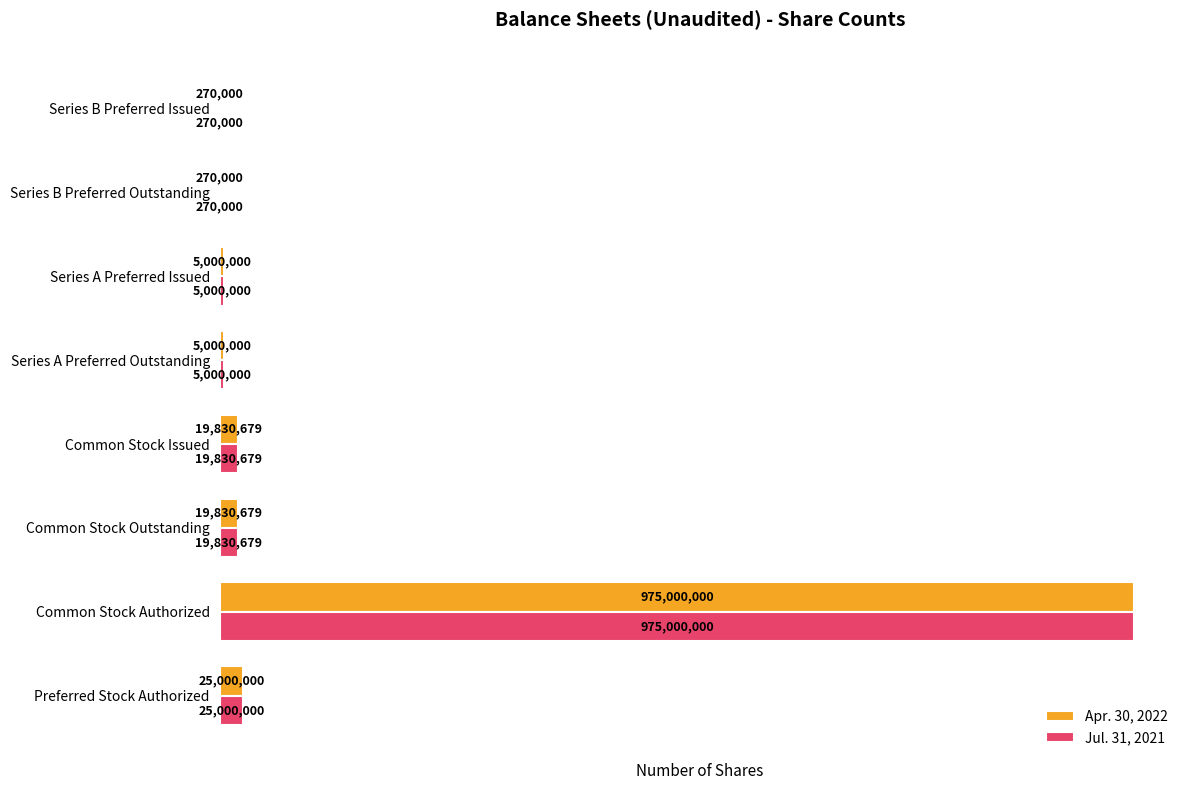

How many series are shown in this chart?

2